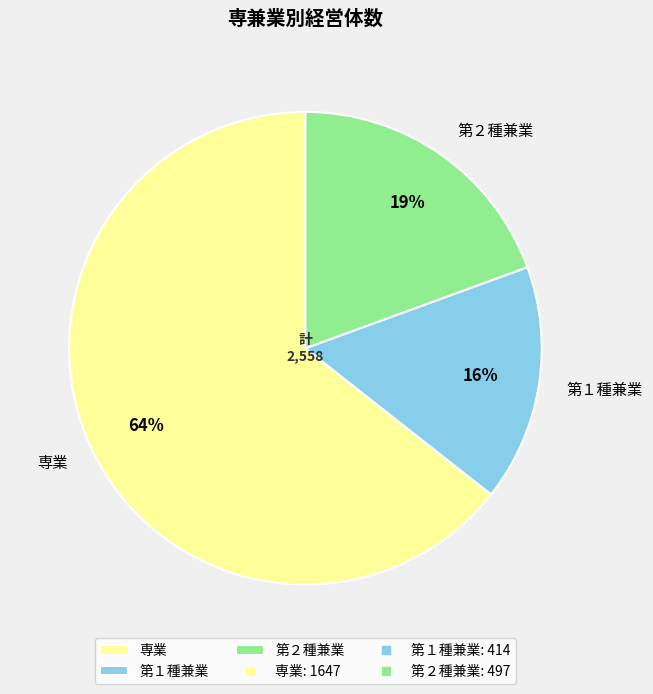

Count the number of slices in the pie.

3